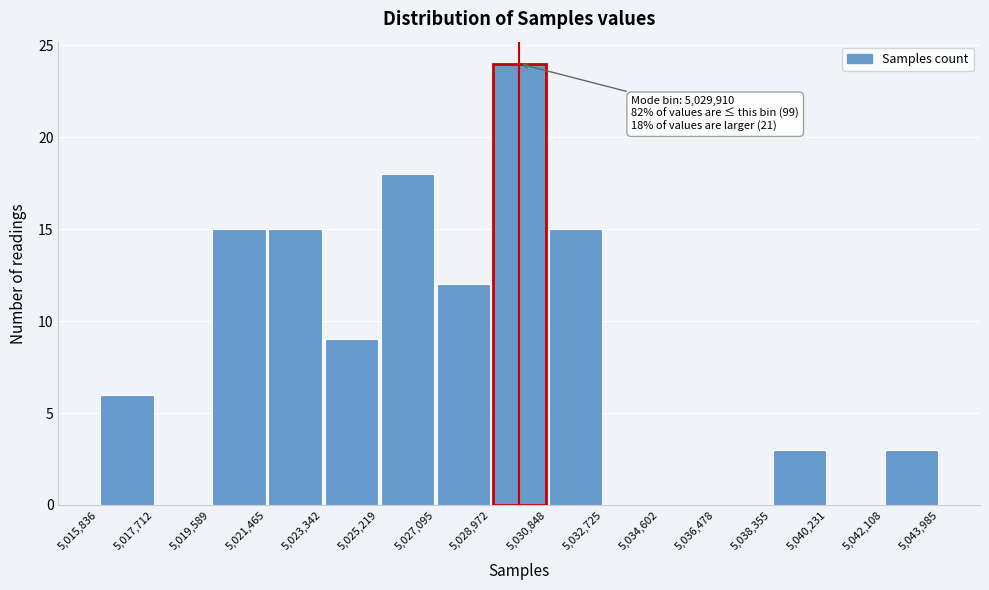

Which range on the x-axis has the tallest bar?

5,028,972 to 5,030,848